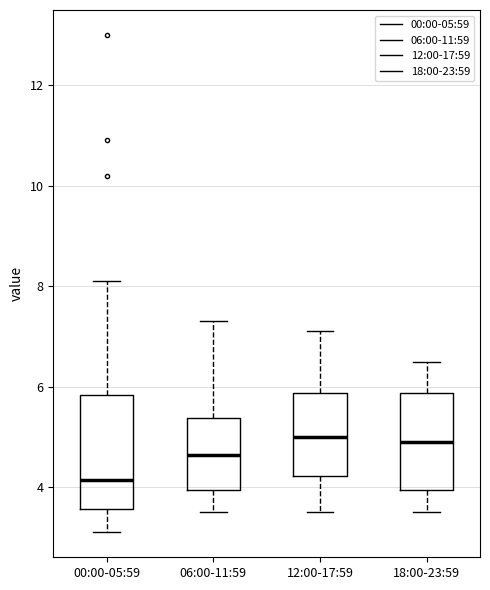

Reading left to right, read every box against the y-axis: the position of its median line, the range the box covers, and the ends of its whiskers. The values are not printed on the chart, so give them approximately, as read against the axis.

00:00-05:59: median 4.2, box 3.6 to 5.8, whiskers 3.2 to 8.2
06:00-11:59: median 4.6, box 4.0 to 5.4, whiskers 3.6 to 7.4
12:00-17:59: median 5.0, box 4.2 to 5.8, whiskers 3.6 to 7.2
18:00-23:59: median 5.0, box 4.0 to 5.8, whiskers 3.6 to 6.6